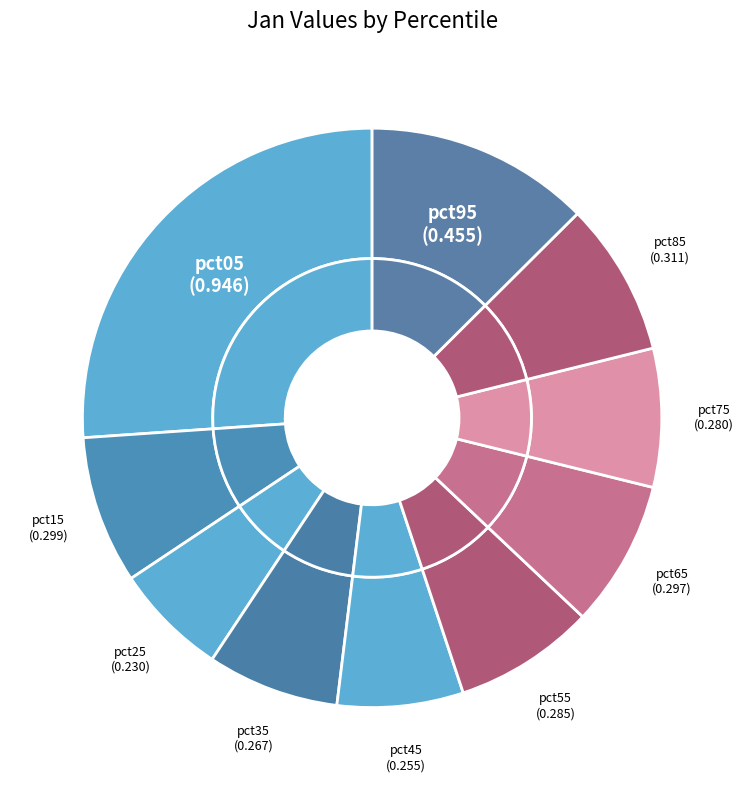

Between pct35 and pct15, which is larger?

pct15